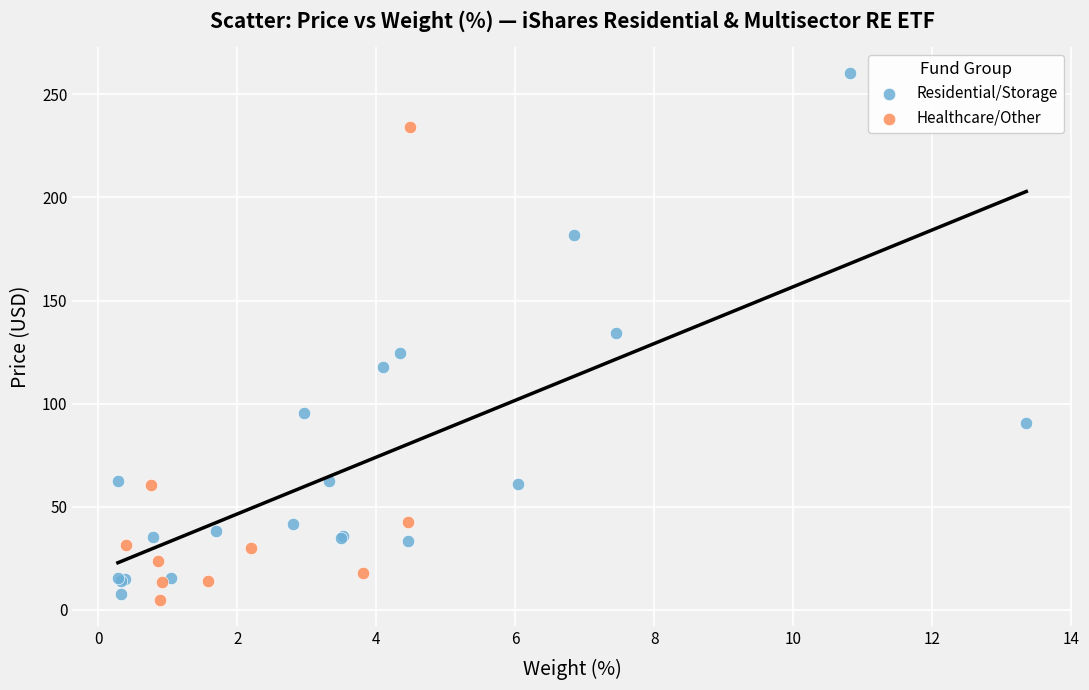

Which series has the widest spread of Y values?

Residential/Storage